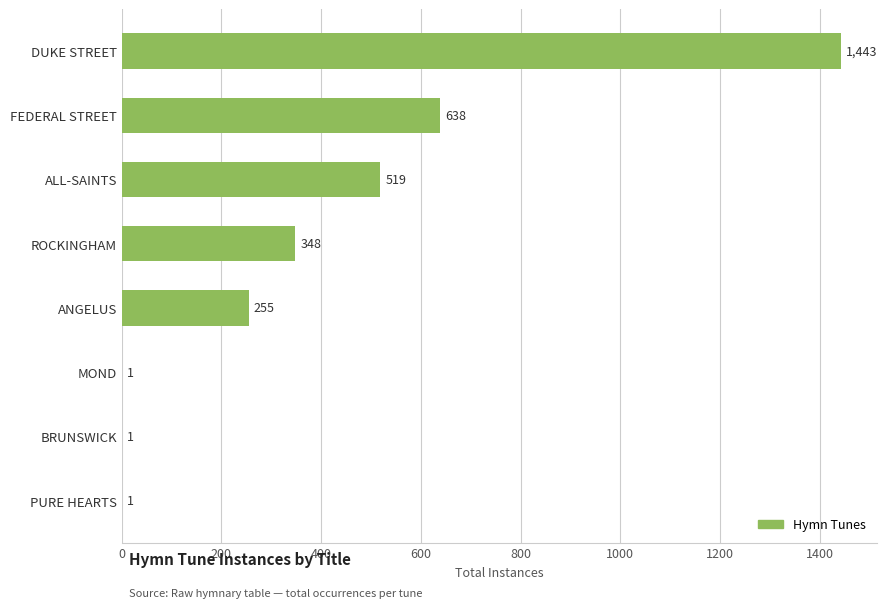

Are the bars horizontal?

Yes